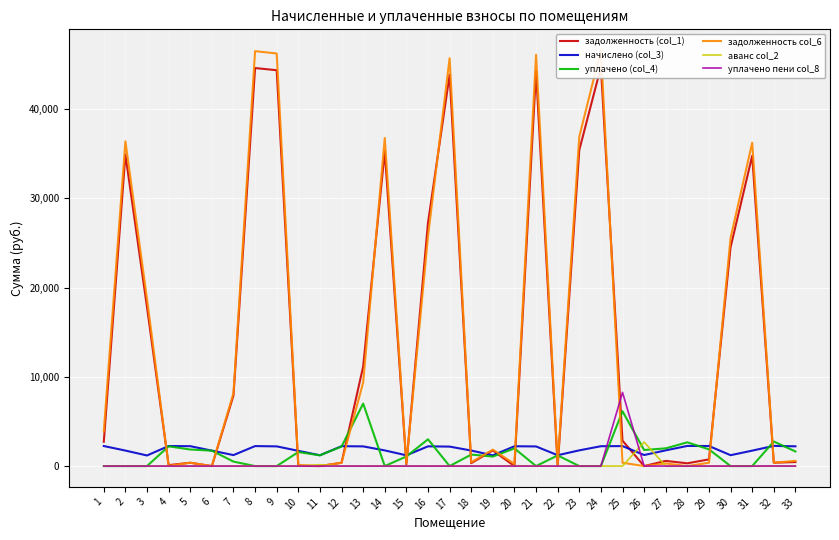

Between 21 and 25, which series saw the biggest shift?

задолженность col_6